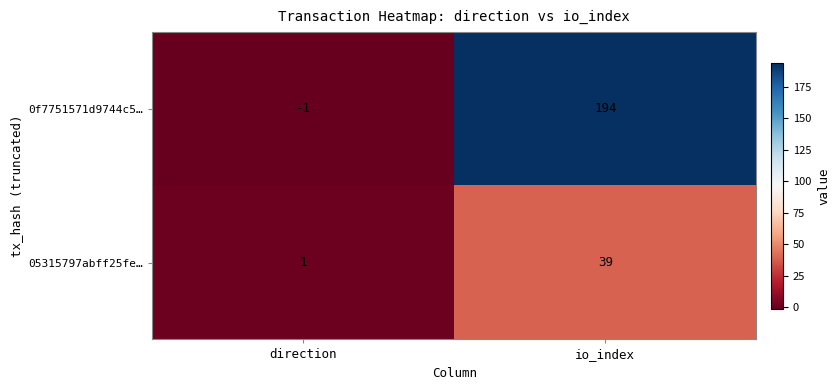

What is the greatest value displayed?

194